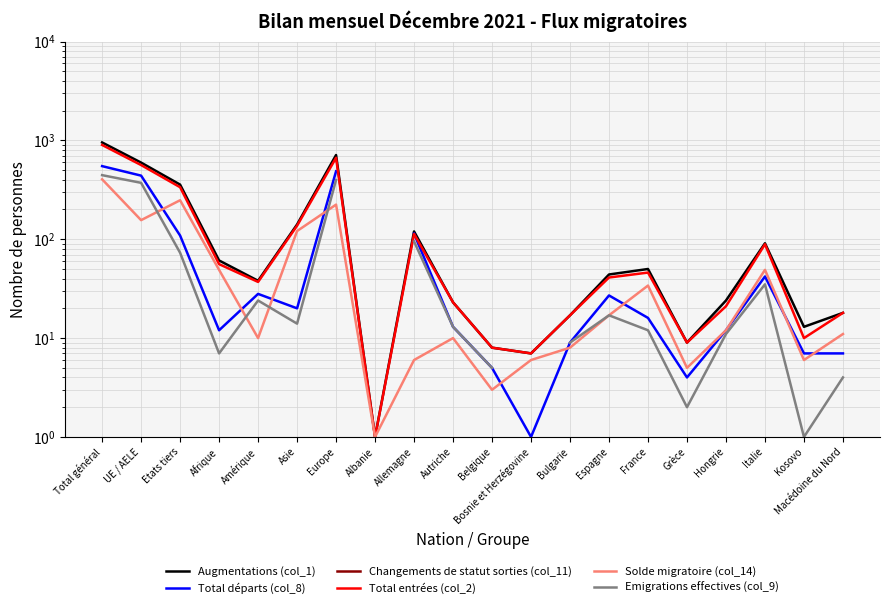

Is it true that Emigrations effectives (col_9) equals 95.0 at Allemagne?

True